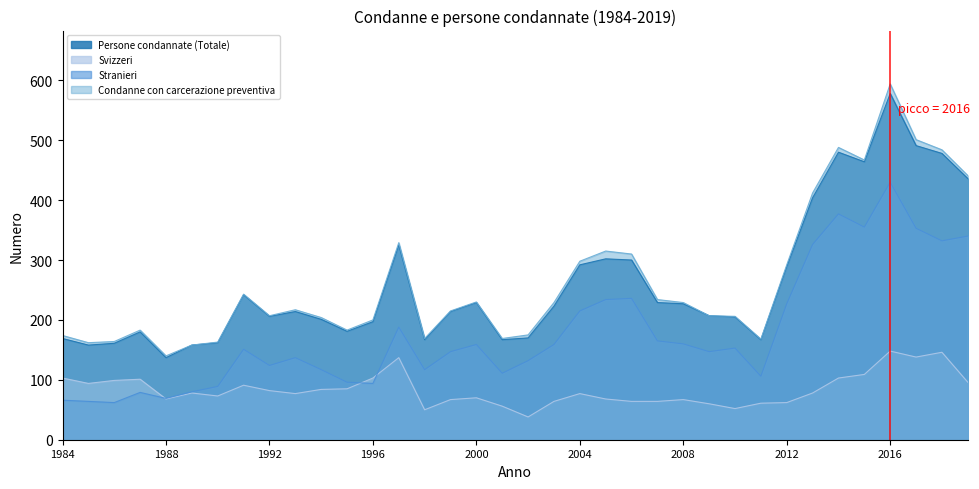

True or false: Persone condannate (Totale) has more than 0 points higher than both neighbors.

True